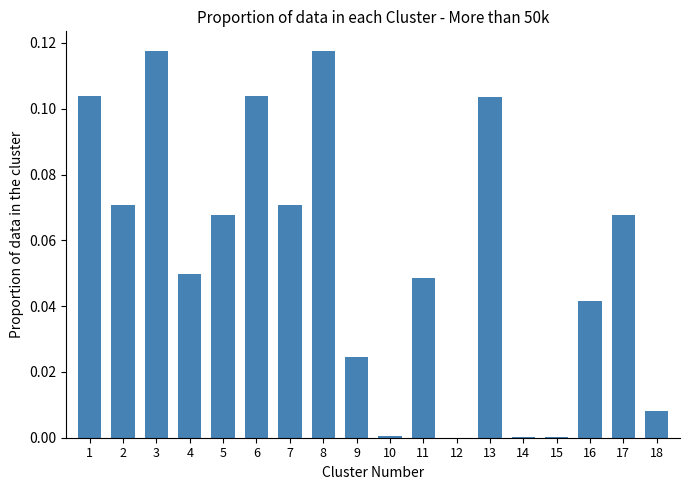

Count the number of categories in the chart.

18